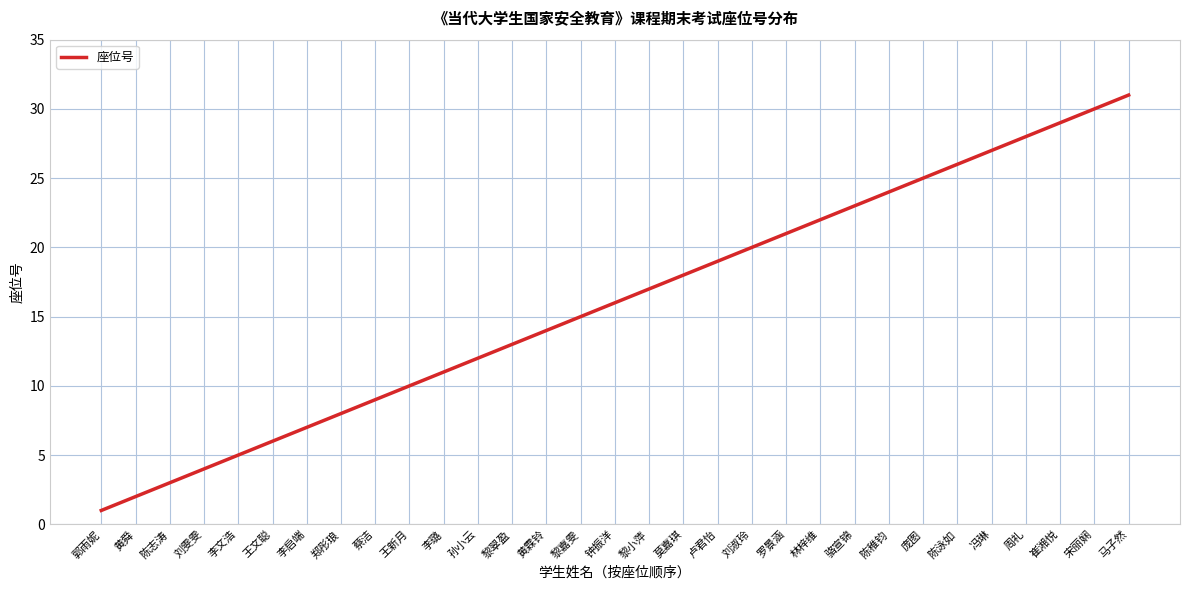

Rank the categories by value from lowest to highest.

郭雨妮, 黄舜, 陈志涛, 刘雯雯, 李文浩, 王文聪, 李启端, 郑彤琅, 蔡洁, 王新月, 李璐, 孙小云, 黎翠盈, 黄霖铃, 黎嘉雯, 钟振洋, 黎小萍, 莫嘉琪, 卢君怡, 刘淑玲, 罗景涵, 林梓维, 骆宣锦, 陈稚钧, 庞图, 陈泳如, 冯琳, 周礼, 崔湘悦, 宋丽娴, 马子然